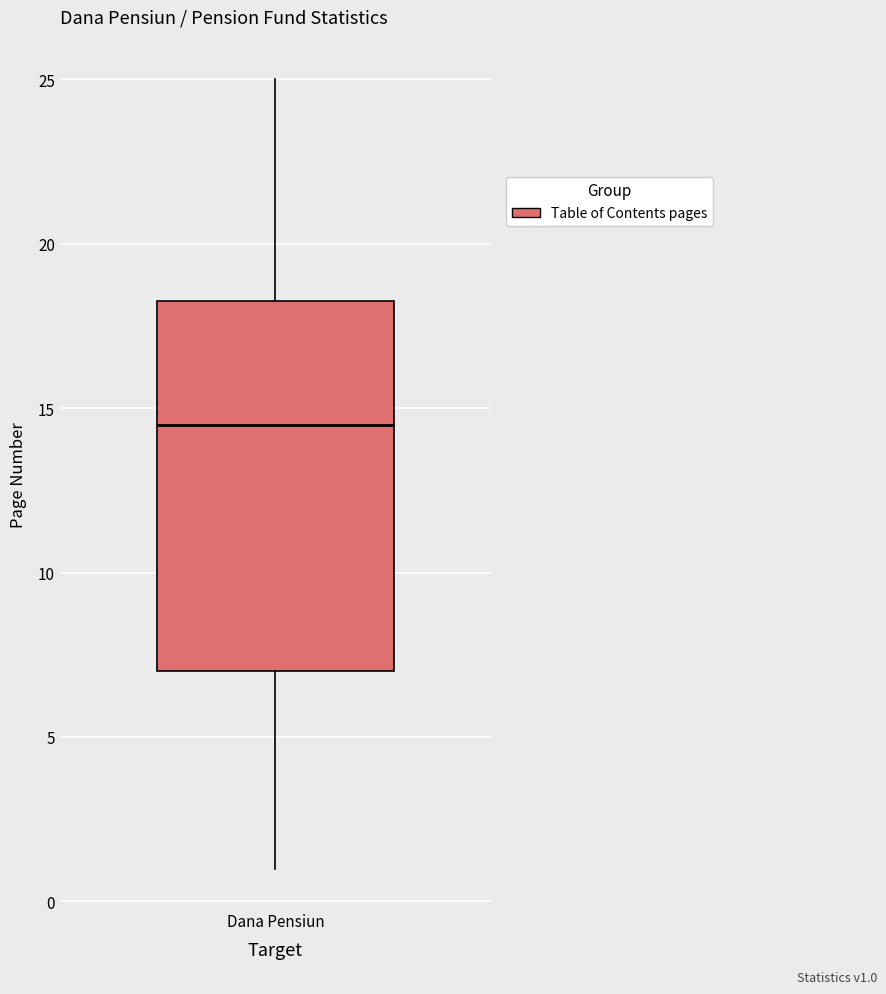

Where does the upper whisker of the box for Dana Pensiun end on the y-axis? The values are not printed on the chart, so give them approximately, as read against the axis.

25.0